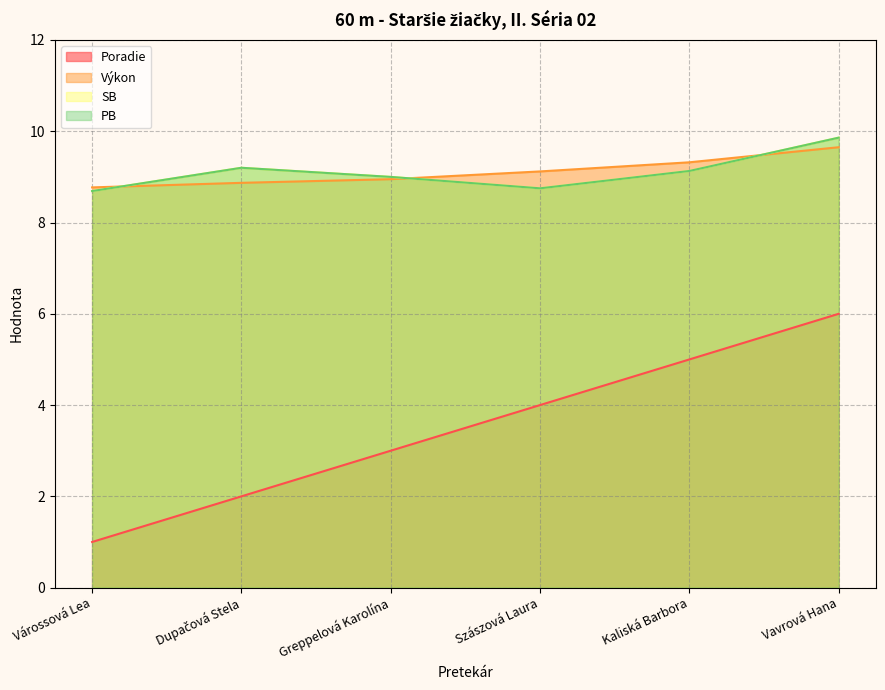

What is the difference between the Poradie values at Dupačová Stela and Szászová Laura?

2.0